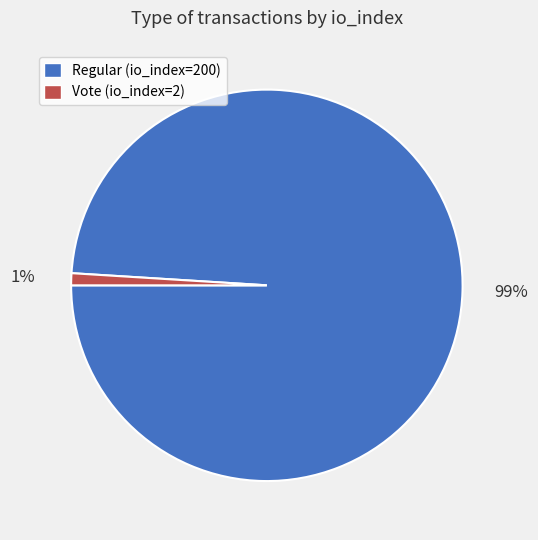

Between Regular (io_index=200) and Vote (io_index=2), which is larger?

Regular (io_index=200)